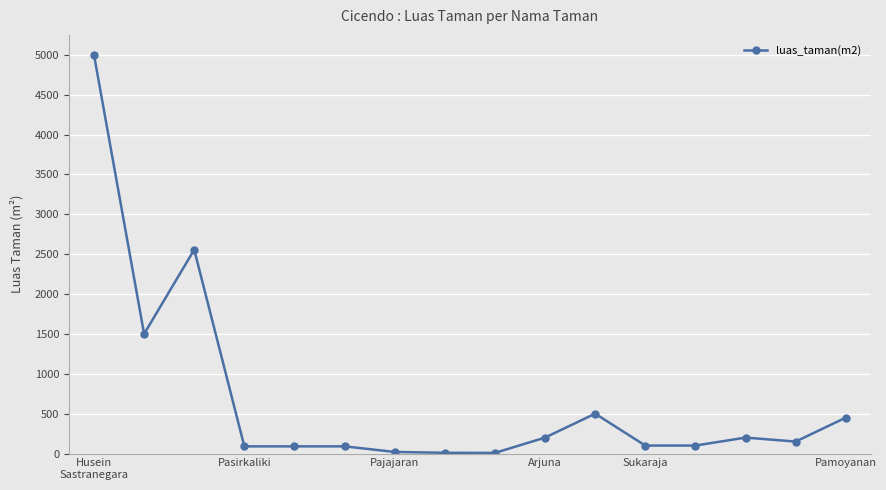

True or false: there are more than 0 points higher than both neighbors.

True